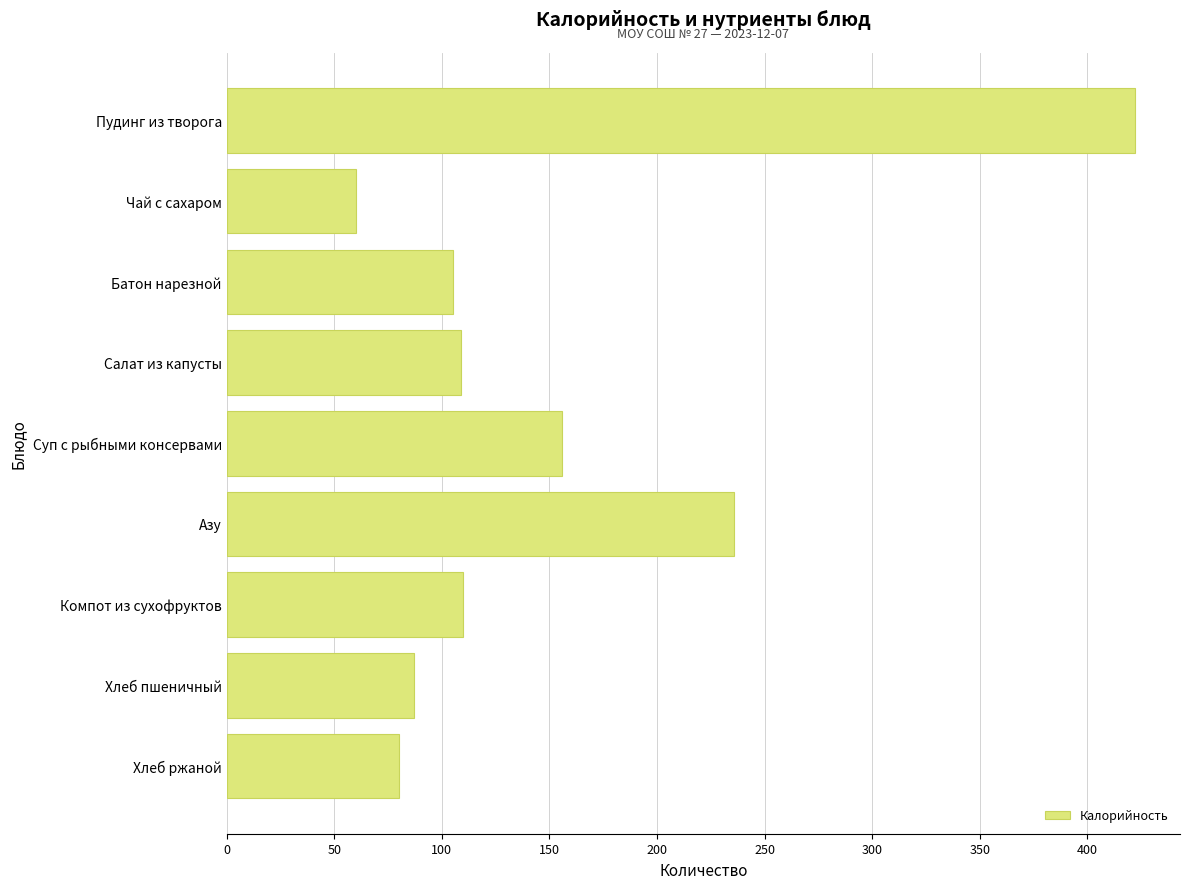

What is the label of the 5th bar from the top?

Суп с рыбными консервами